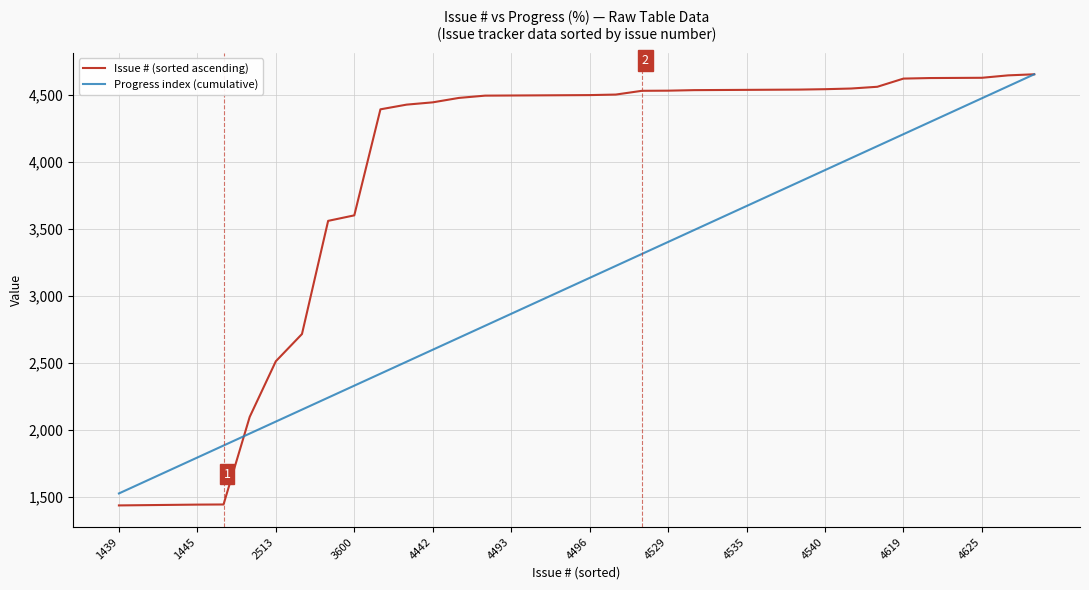

What is the minimum value for Progress index (cumulative)?

1528.2